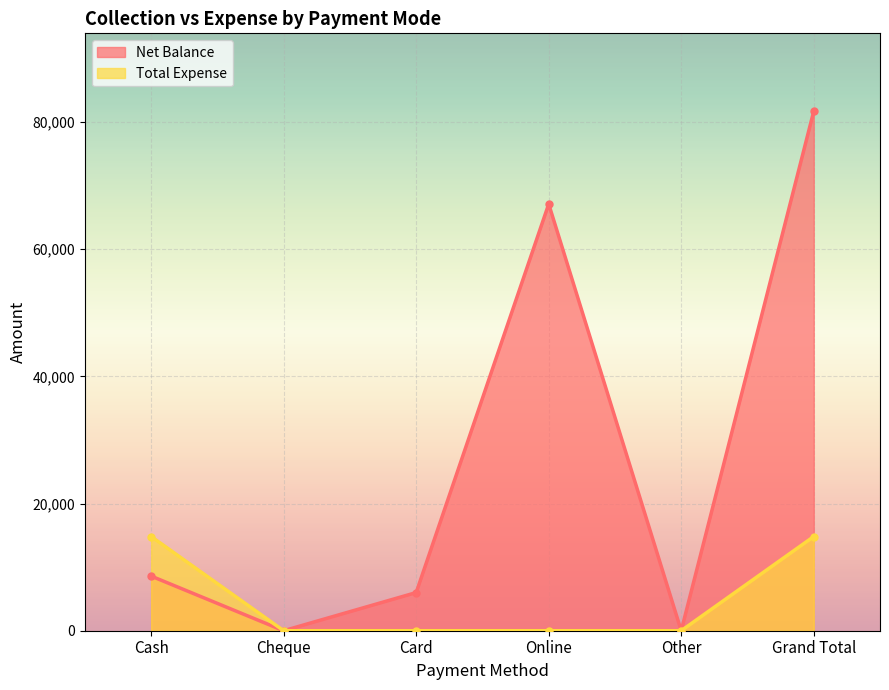

What is the label of the 4th point from the left?

Online